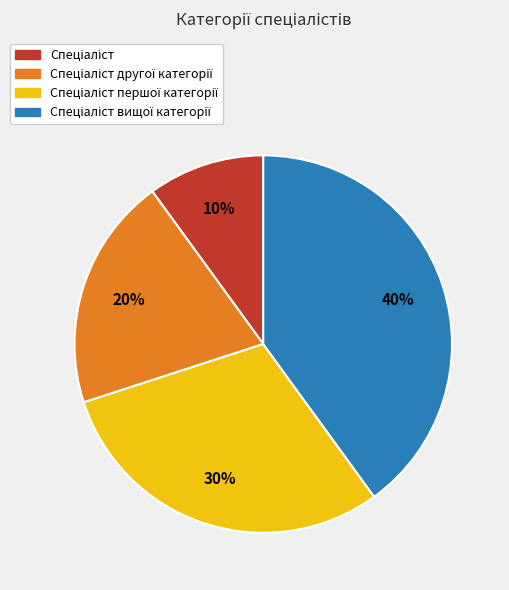

Does any single category account for the majority?

No